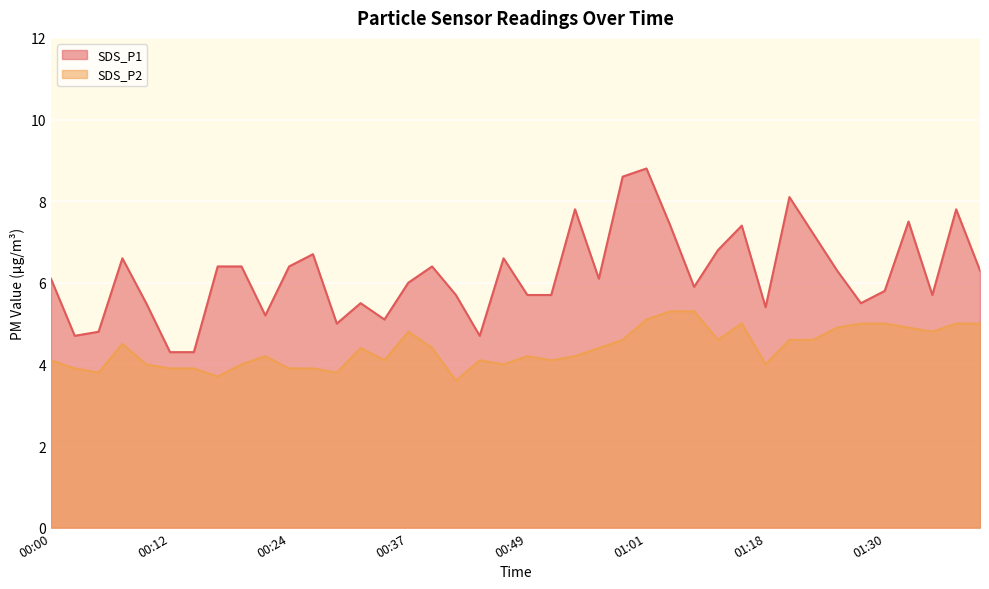

At how many categories does at least one series exceed 8?

3